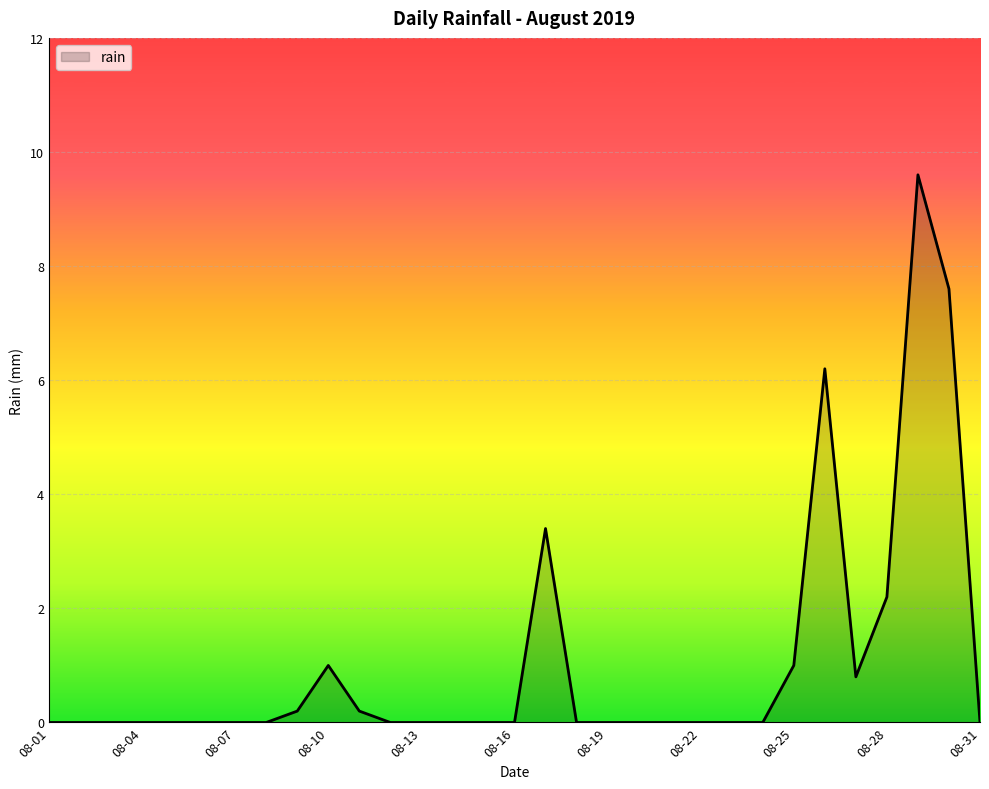

What is the greatest value displayed?

9.6